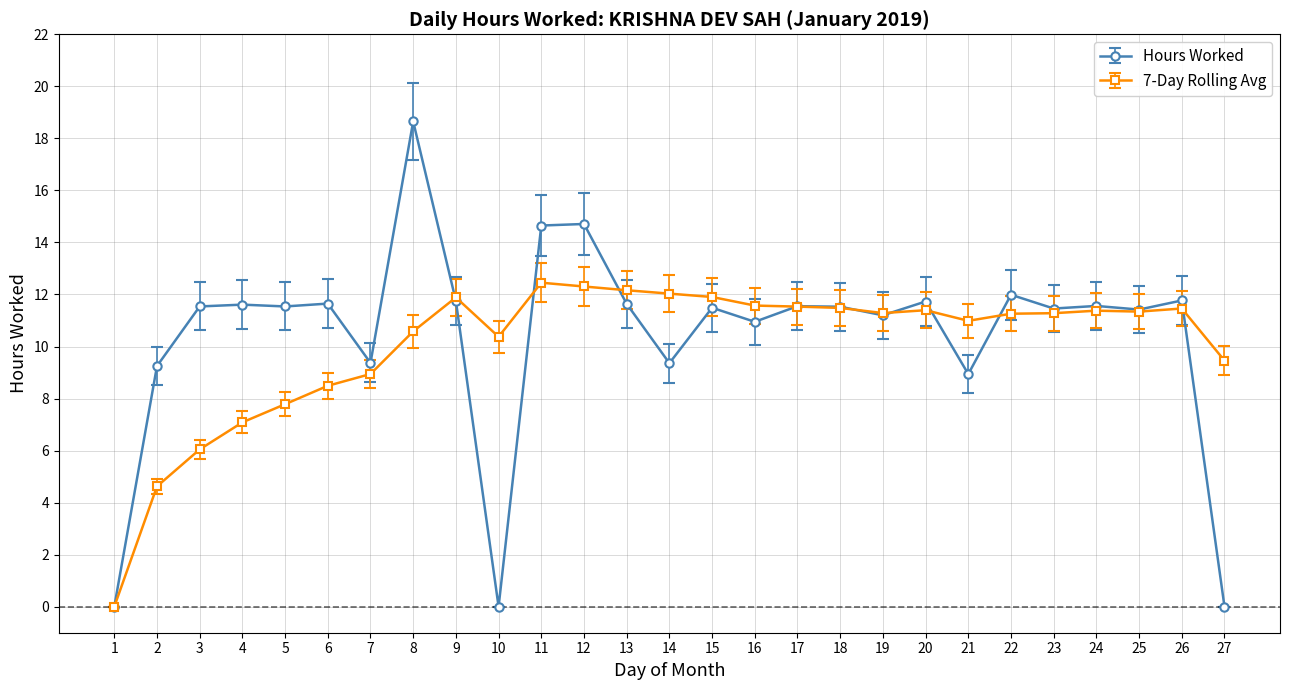

List the series in order of their peak value, lowest first.

7-Day Rolling Avg, Hours Worked